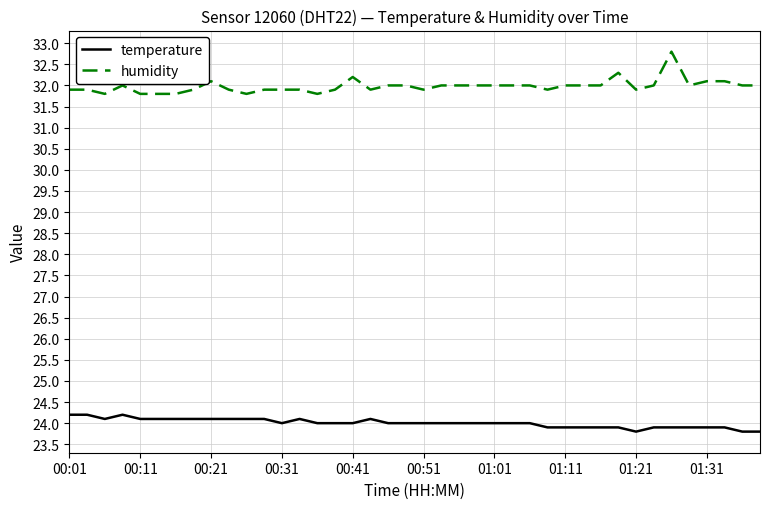

What is the difference between the second highest and minimum values in the temperature series?

0.4